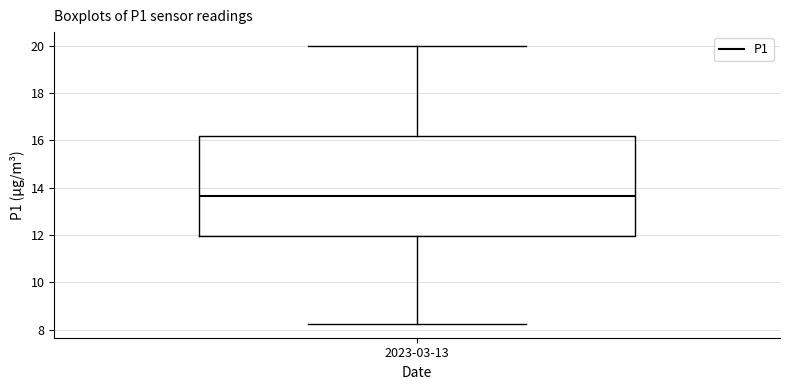

Transcribe this box plot: give where the median line is, the range the box spans, and where the two whiskers end, as read against the y-axis. The values are not printed on the chart, so give them approximately, as read against the axis.

median 13.6, box 12.0 to 16.2, whiskers 8.2 to 20.0